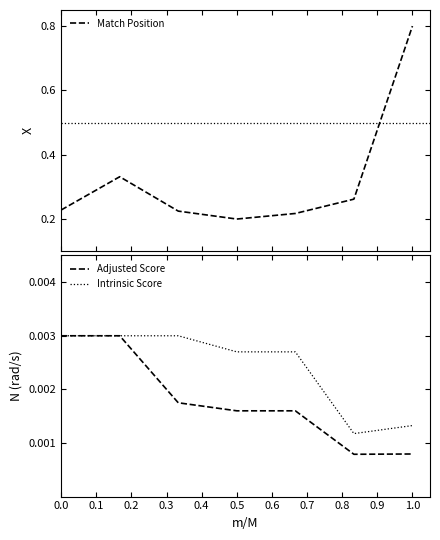

What are all the series names shown in the legend?

Match Position, Adjusted Score, Intrinsic Score